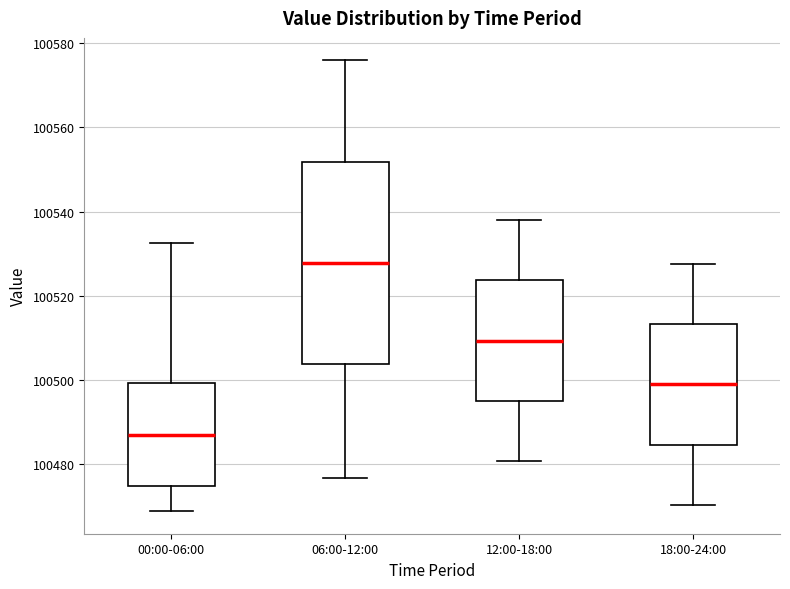

Reading left to right, transcribe this box plot: for each box, give where its median line is, the range the box spans, and where its two whiskers end, as read against the y-axis. The values are not printed on the chart, so give them approximately, as read against the axis.

00:00-06:00: median 100486, box 100474 to 100500, whiskers 100468 to 100532
06:00-12:00: median 100528, box 100504 to 100552, whiskers 100476 to 100576
12:00-18:00: median 100510, box 100494 to 100524, whiskers 100480 to 100538
18:00-24:00: median 100498, box 100484 to 100514, whiskers 100470 to 100528